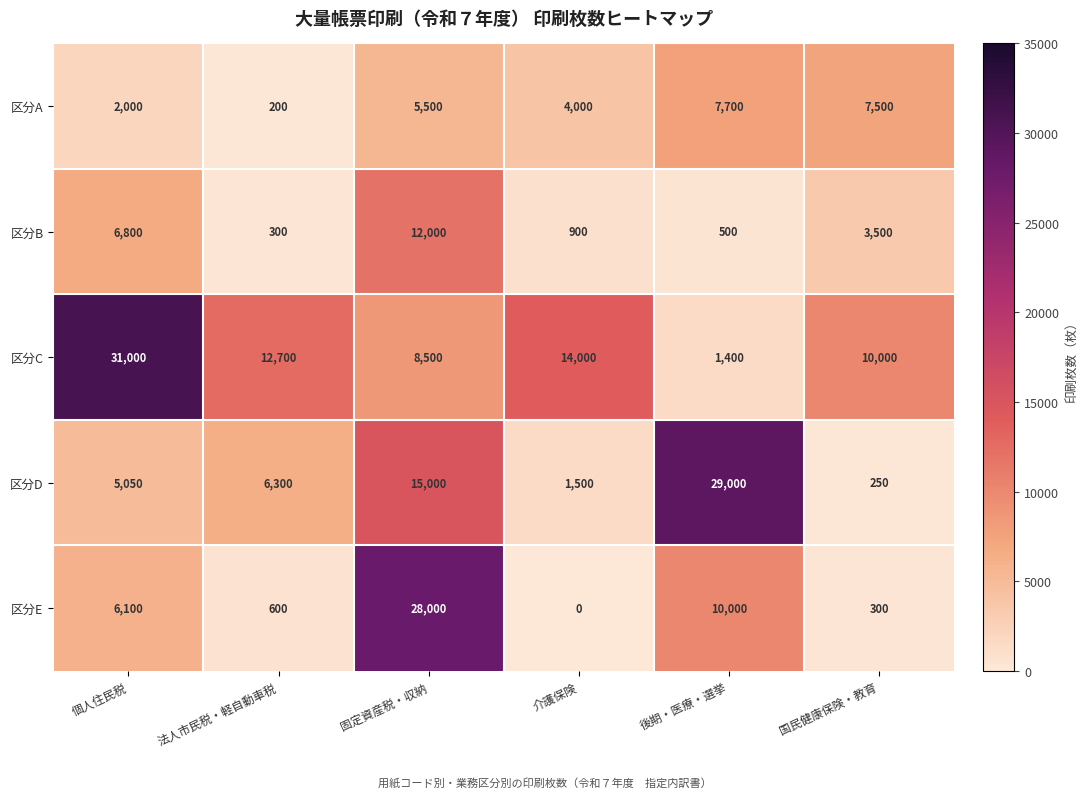

What is the approximate value of 区分B at 介護保険, to the nearest 100?

900